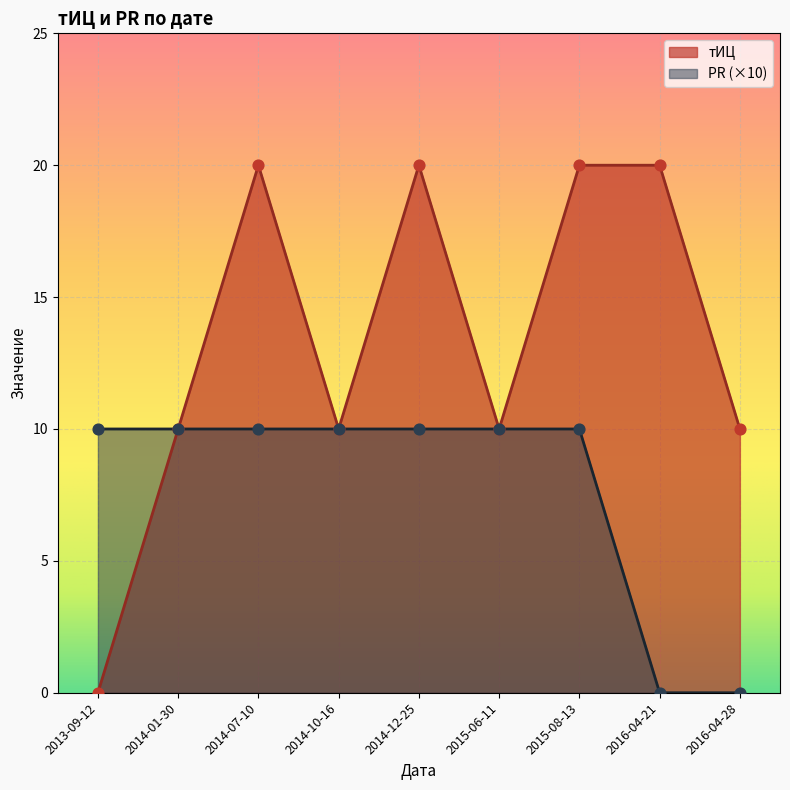

Which series has the largest Y range (max minus min)?

тИЦ